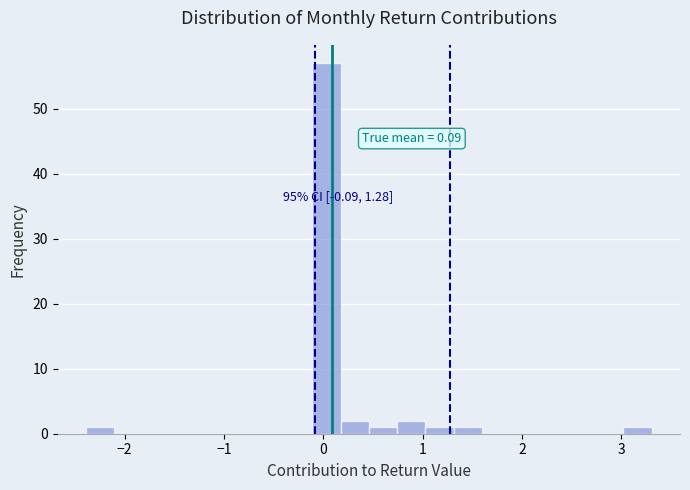

Around what value on the x-axis is the tallest bar? Give the approximate position of its centre, as read against the axis.

0.0